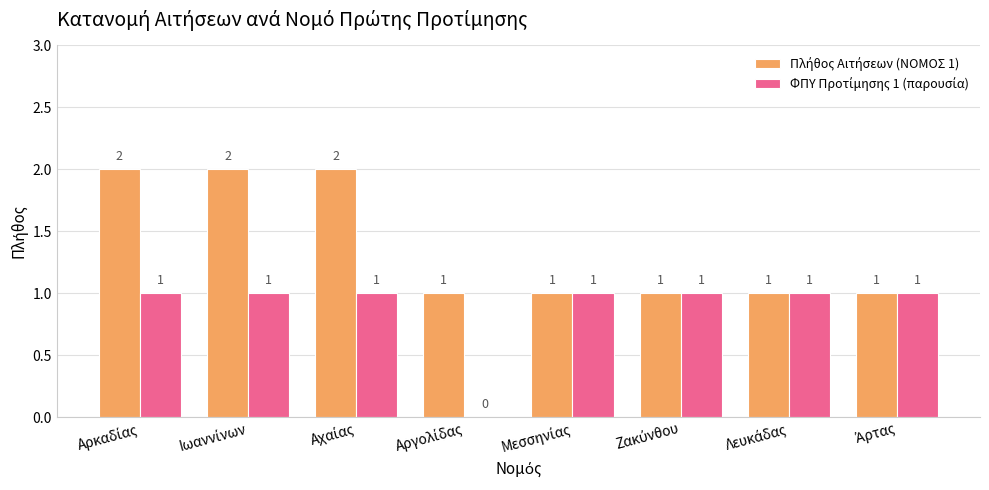

Are the bars horizontal?

No